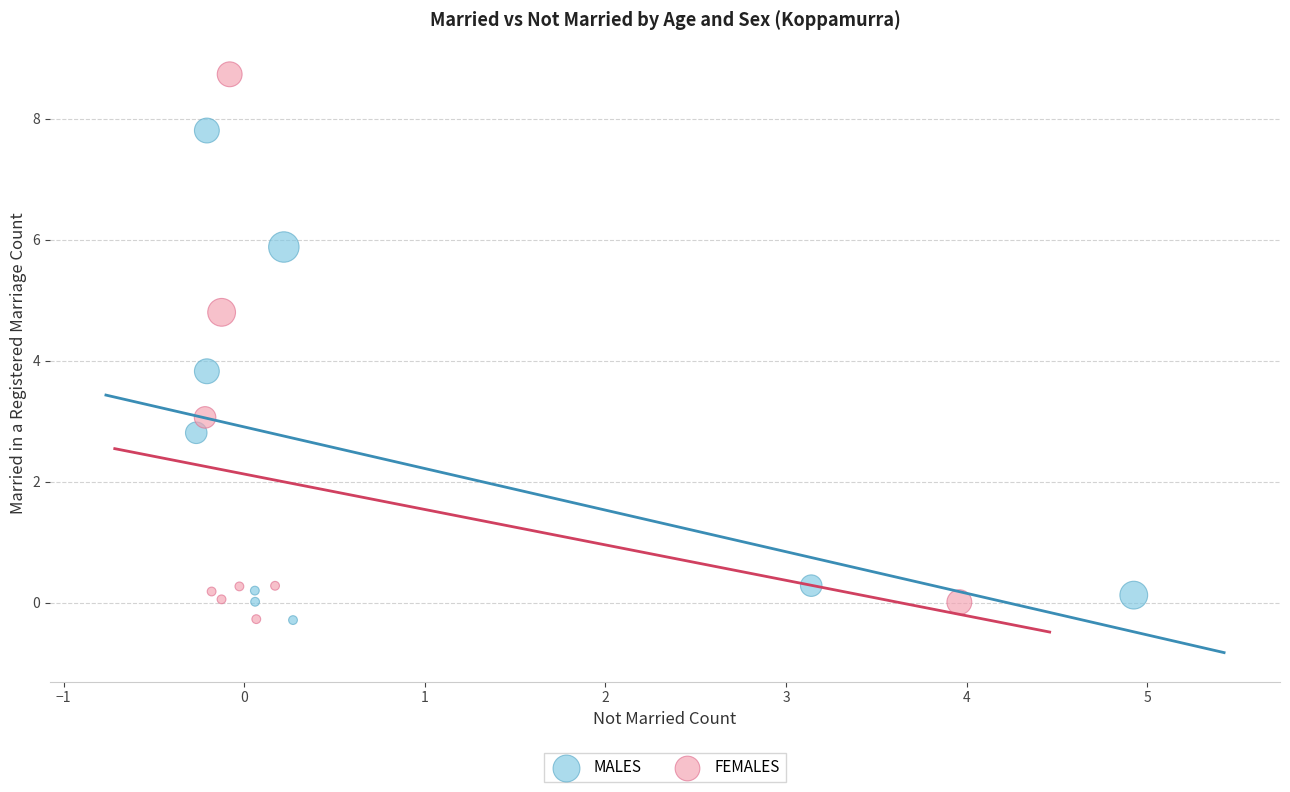

Which series has the widest spread of Y values?

FEMALES